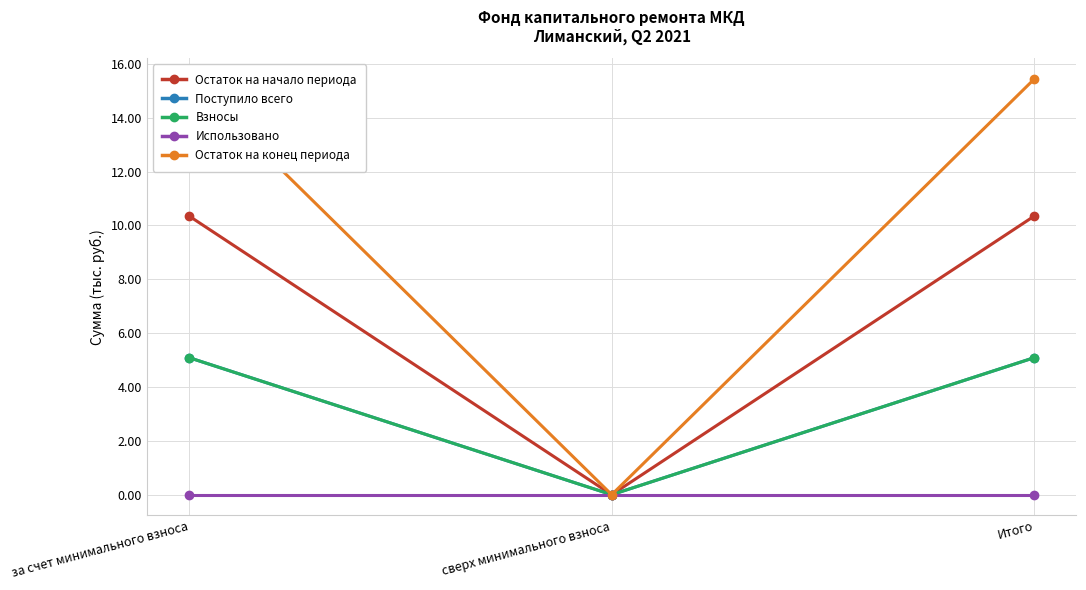

Reading right to left, what are all the values shown in this chart?

Остаток на начало периода: 10.3	0.0	10.3
Поступило всего: 5.1	0.0	5.1
Взносы: 5.1	0.0	5.1
Использовано: 0.0	0.0	0.0
Остаток на конец периода: 15.4	0.0	15.4